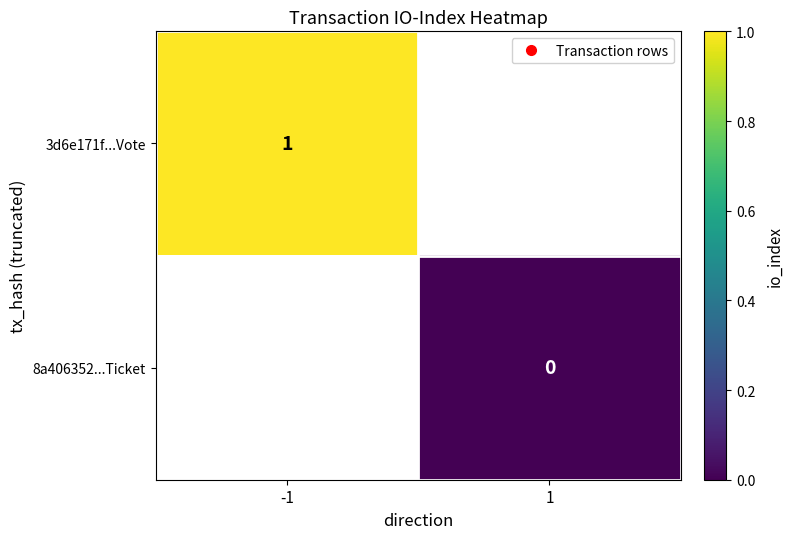

List the labels in order of 8a406352...Ticket value, smallest first.

-1, 1